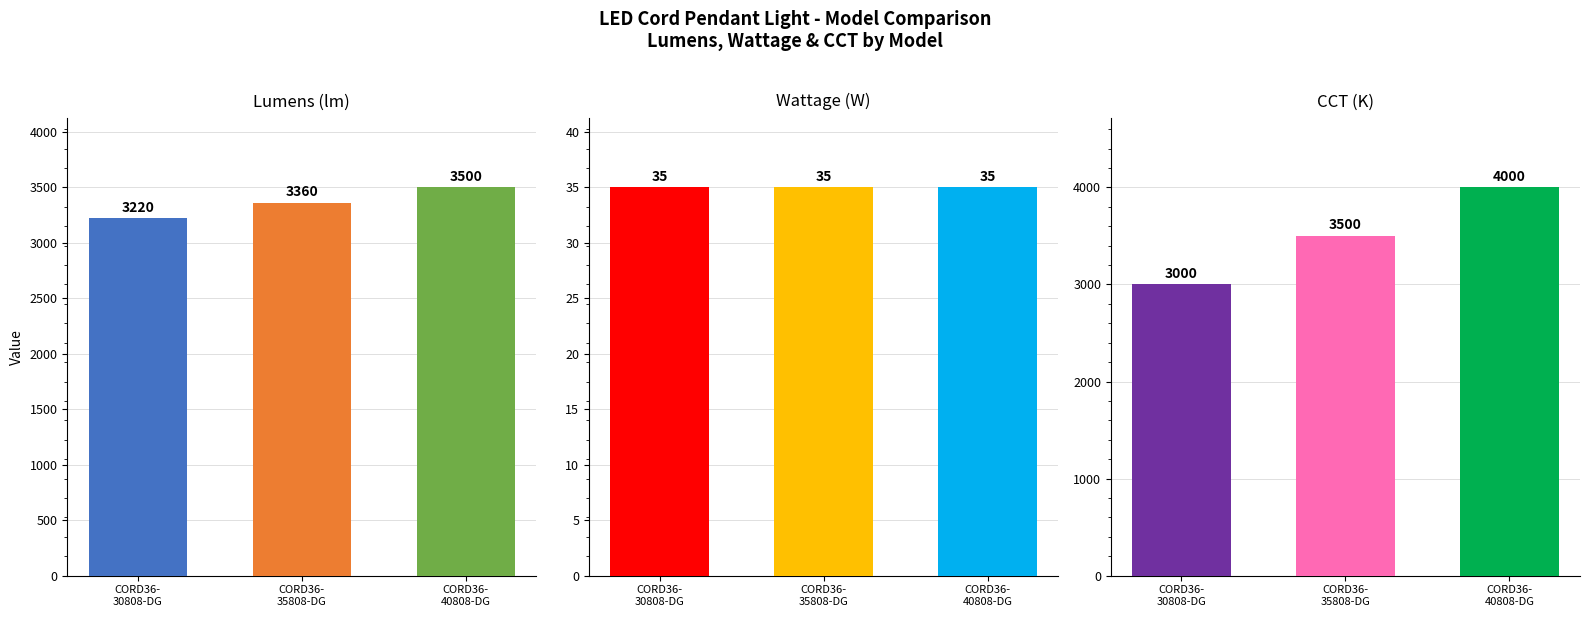

What is the sum of all Wattage(W) values?

105